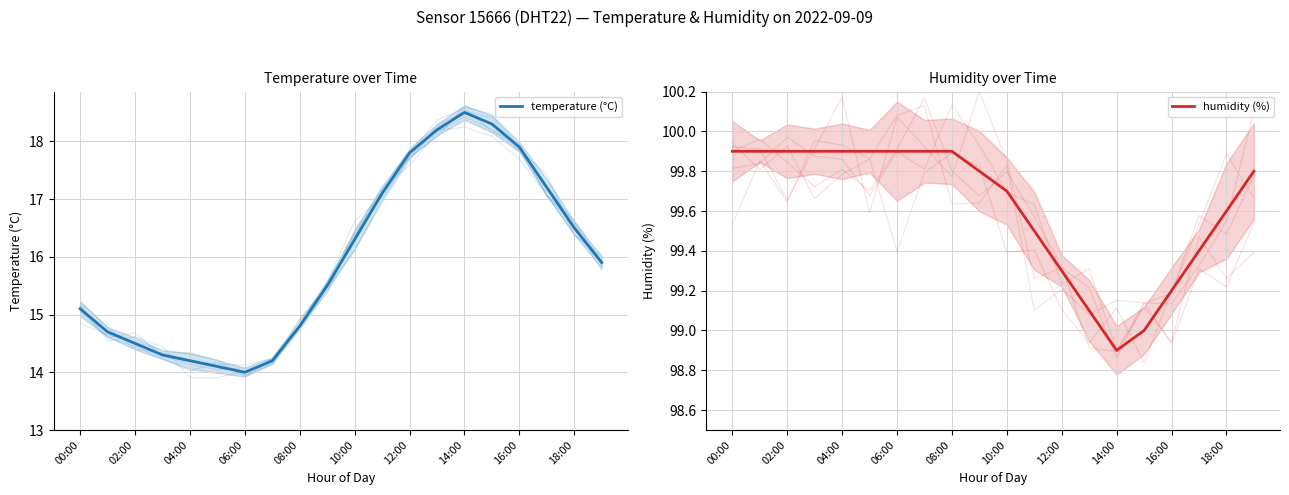

True or false: temperature (°C) and humidity (%) cross at least once.

False